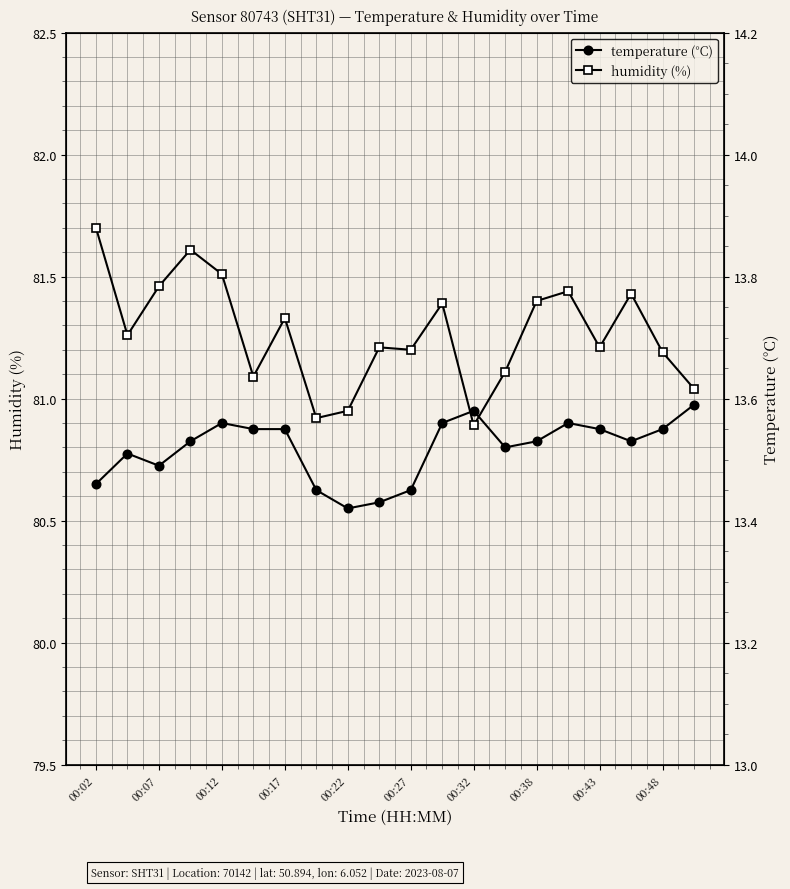

Is it true that temperature equals 9.2 at 15?

False